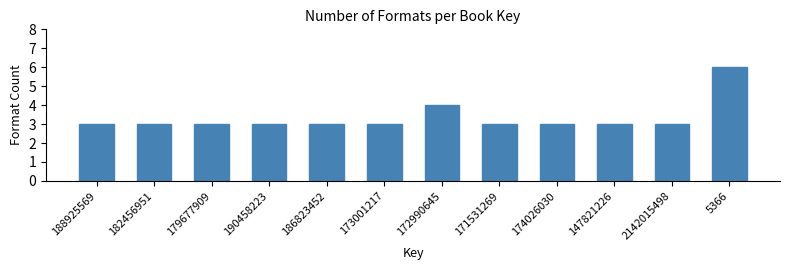

Reading left to right, list all the values displayed in this chart.

3	3	3	3	3	3	4	3	3	3	3	6